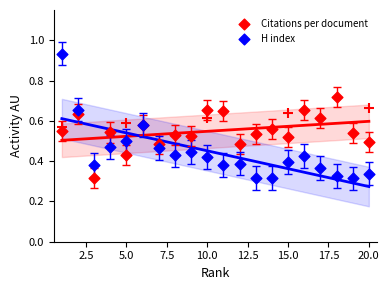

What is the X range (max minus min) for the scatter plot?

19.0